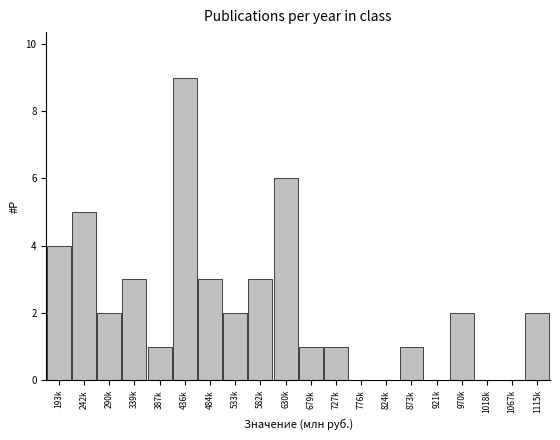

Reading left to right, extract all data points from this chart.

193k=4	242k=5	290k=2	339k=3	387k=1	436k=9	484k=3	533k=2	582k=3	630k=6	679k=1	727k=1	776k=0	824k=0	873k=1	921k=0	970k=2	1018k=0	1067k=0	1115k=2